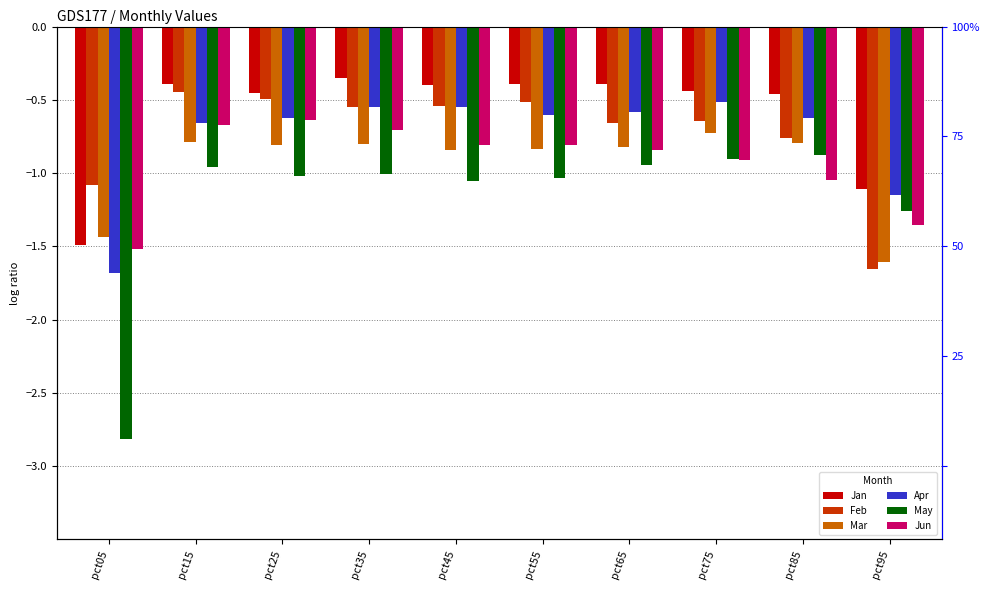

How many data points does each series have?

10